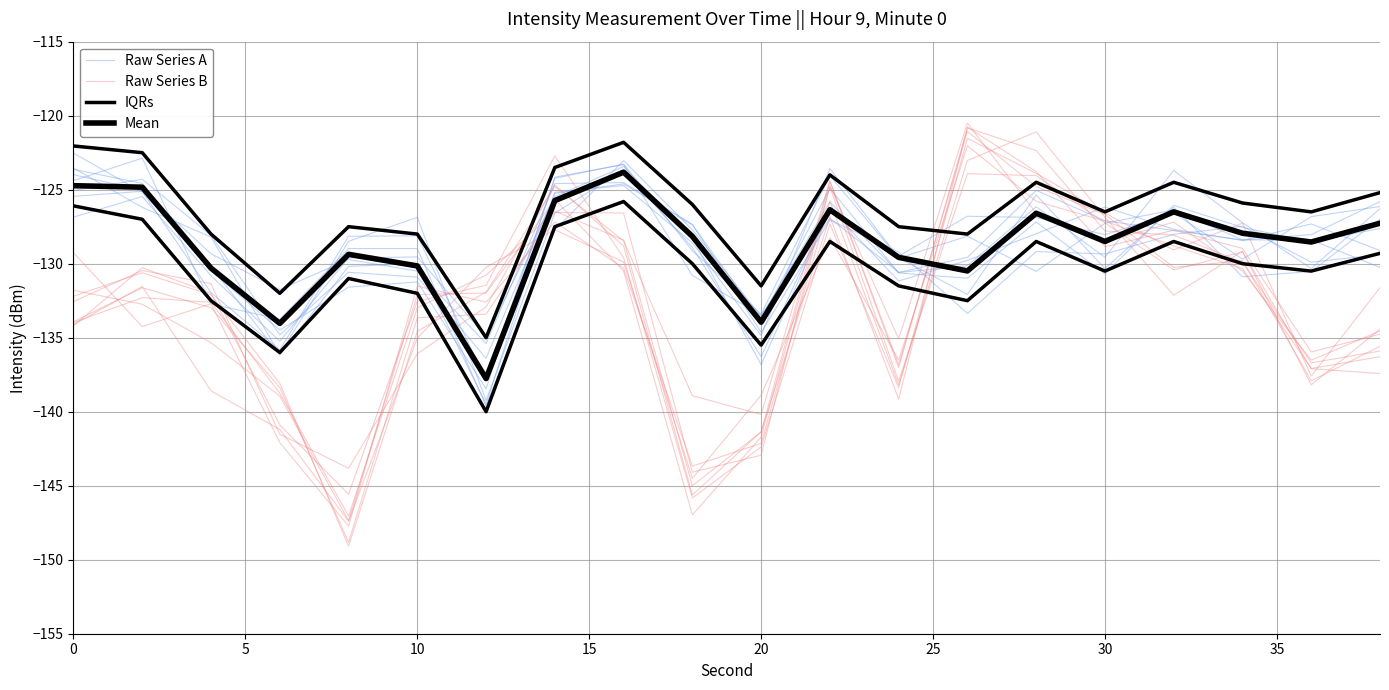

Is the value of IQRs at 17 greater than the value of Mean at 35?

No